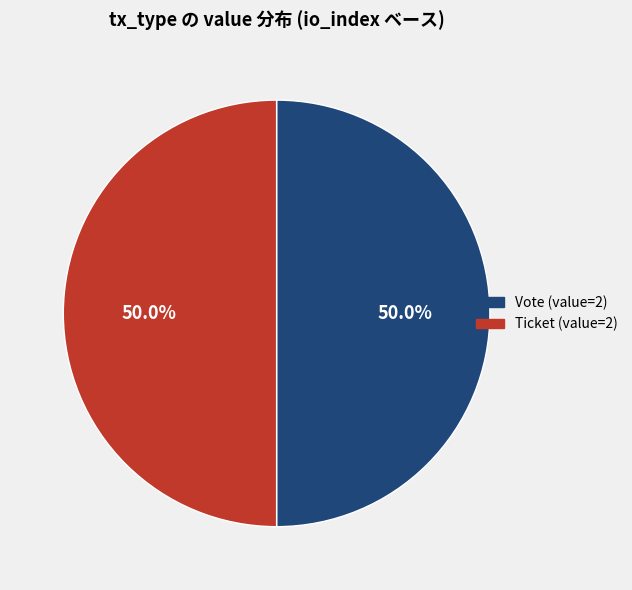

What is the ratio of the value at Ticket to the value at Vote?

1.0